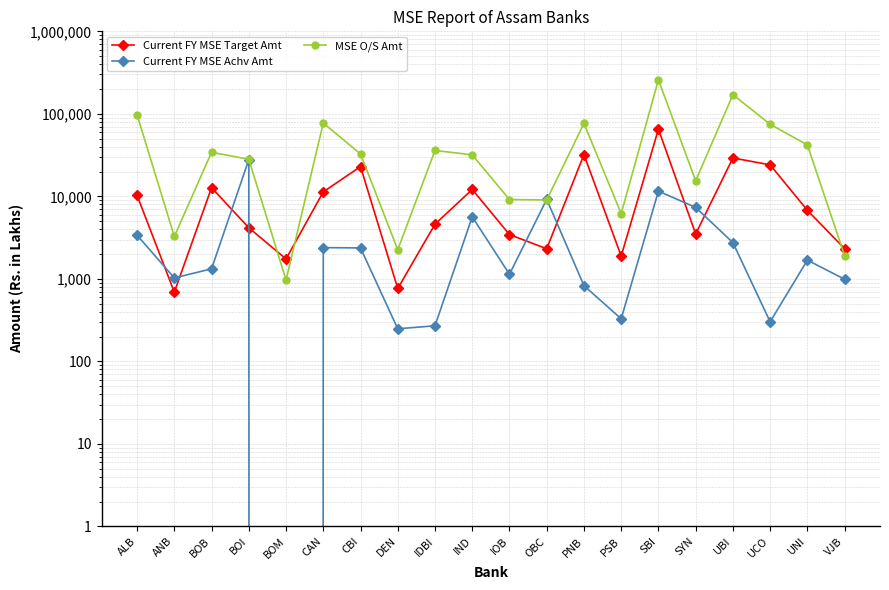

Which category has the highest value in the MSE O/S Amt series?

SBI